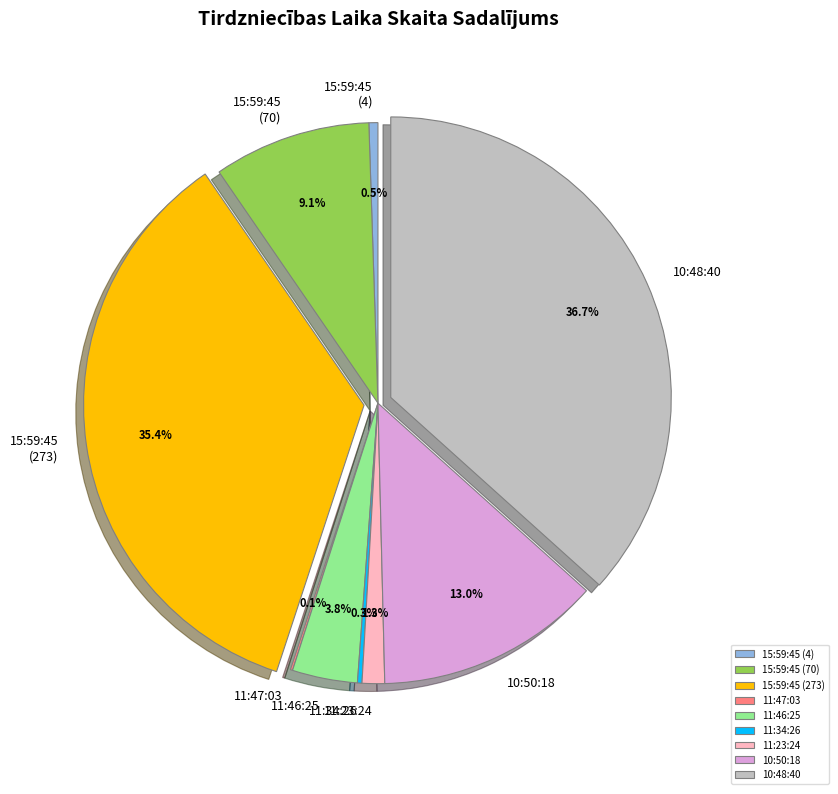

Is there any slice that represents more than half of the pie?

No